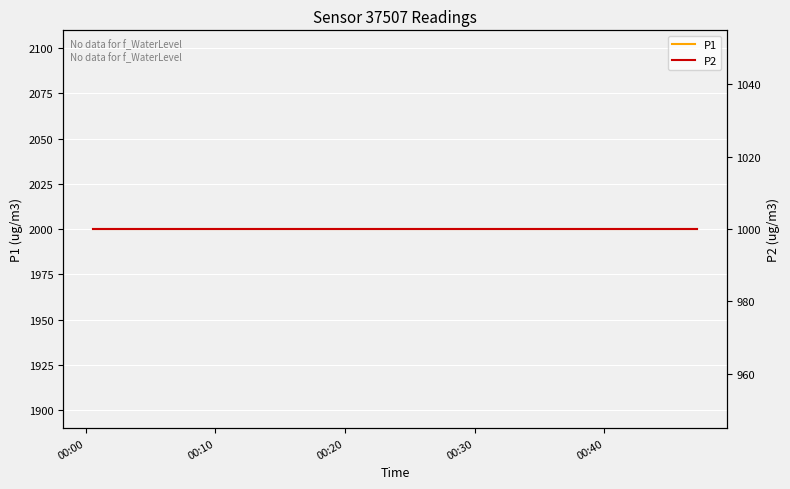

Reading left to right, list all the values displayed in this chart.

P1: 1999.9	1999.9	1999.9	1999.9	1999.9	1999.9	1999.9	1999.9	1999.9	1999.9	1999.9	1999.9	1999.9	1999.9	1999.9	1999.9	1999.9	1999.9	1999.9	1999.9
P2: 999.9	999.9	999.9	999.9	999.9	999.9	999.9	999.9	999.9	999.9	999.9	999.9	999.9	999.9	999.9	999.9	999.9	999.9	999.9	999.9